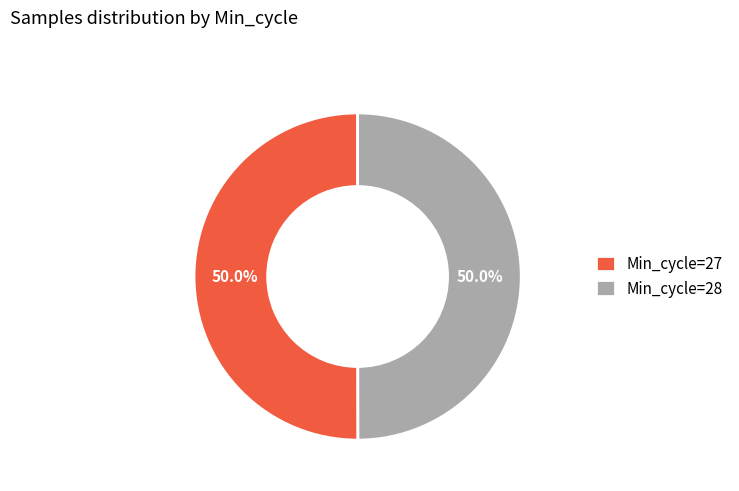

How much of the chart is everything except Min_cycle=28?

50.0%